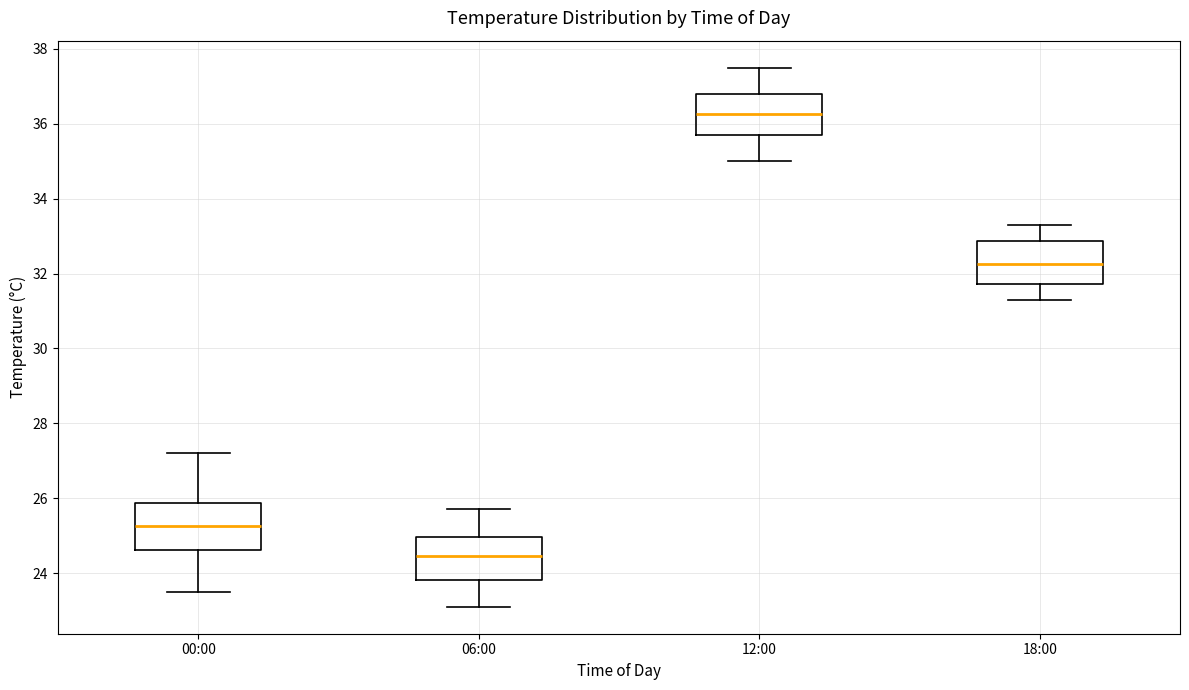

Reading left to right, transcribe this box plot: for each box, give where its median line is, the range the box spans, and where its two whiskers end, as read against the y-axis. The values are not printed on the chart, so give them approximately, as read against the axis.

00:00: median 25.2, box 24.6 to 25.8, whiskers 23.6 to 27.2
06:00: median 24.4, box 23.8 to 25.0, whiskers 23.2 to 25.8
12:00: median 36.2, box 35.8 to 36.8, whiskers 35.0 to 37.6
18:00: median 32.2, box 31.8 to 32.8, whiskers 31.4 to 33.4